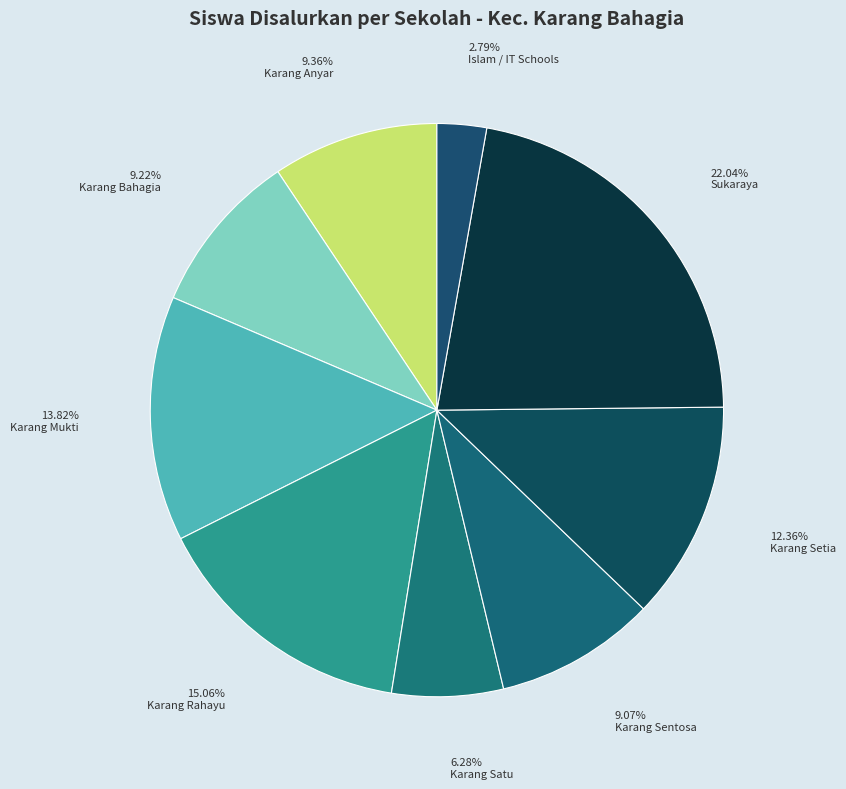

How many segments does this pie chart have?

9